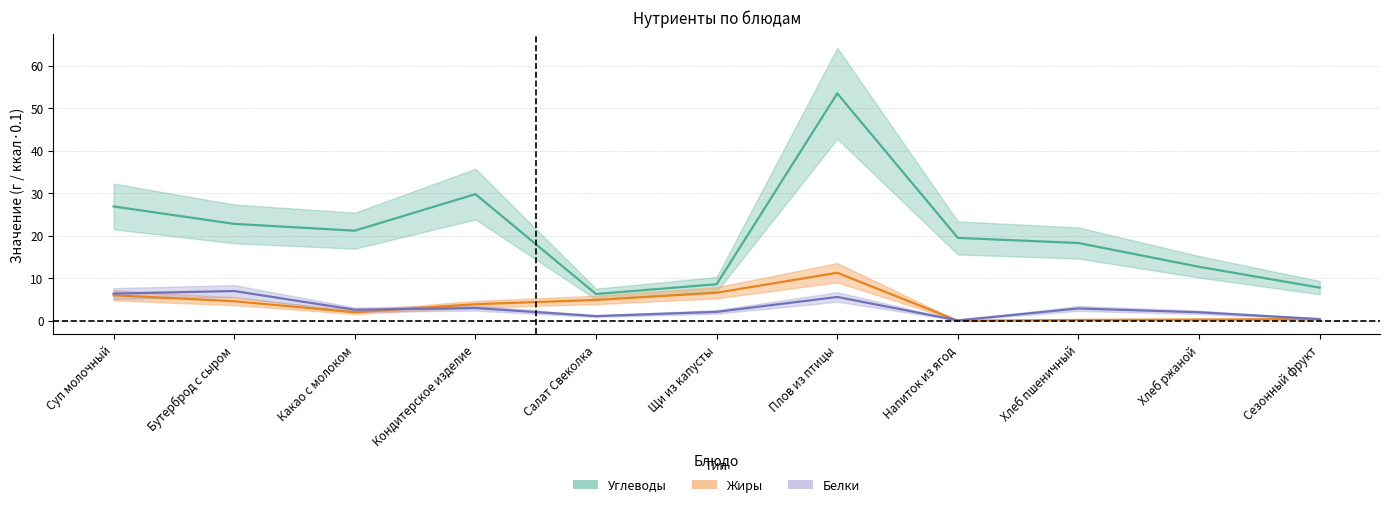

What is the average value of the Жиры series?

3.7